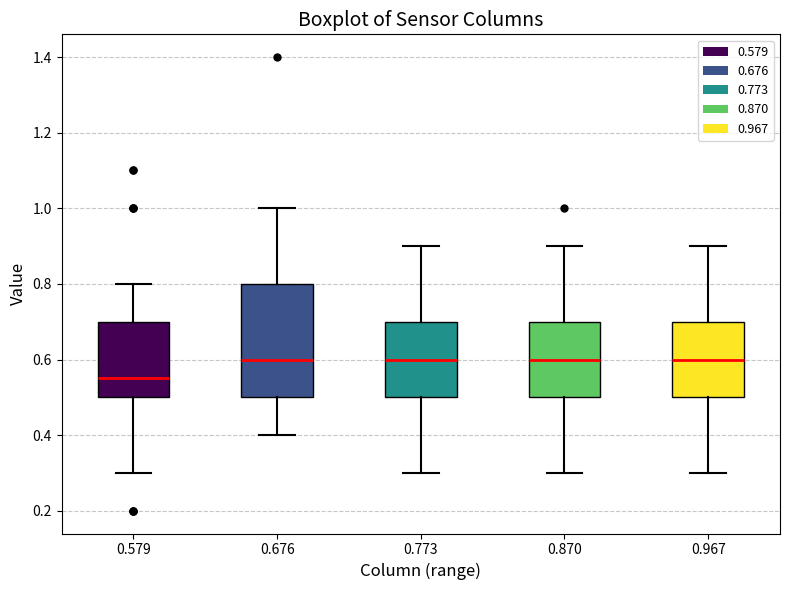

Reading left to right, transcribe this box plot: for each box, give where its median line is, the range the box spans, and where its two whiskers end, as read against the y-axis. The values are not printed on the chart, so give them approximately, as read against the axis.

0.579: median 0.56, box 0.50 to 0.70, whiskers 0.30 to 0.80
0.676: median 0.60, box 0.50 to 0.80, whiskers 0.40 to 1.00
0.773: median 0.60, box 0.50 to 0.70, whiskers 0.30 to 0.90
0.870: median 0.60, box 0.50 to 0.70, whiskers 0.30 to 0.90
0.967: median 0.60, box 0.50 to 0.70, whiskers 0.30 to 0.90